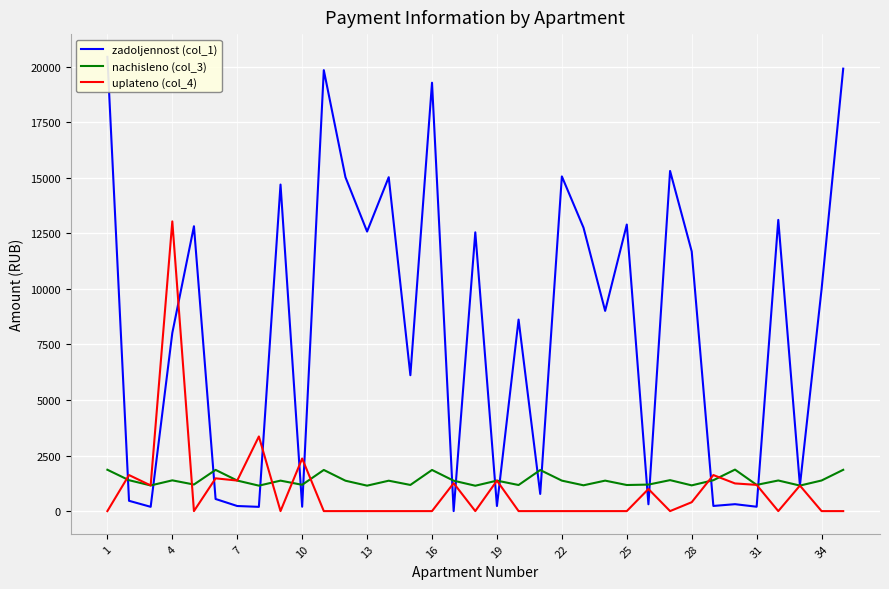

What is the sum of all nachisleno (col_3) values?

48580.9